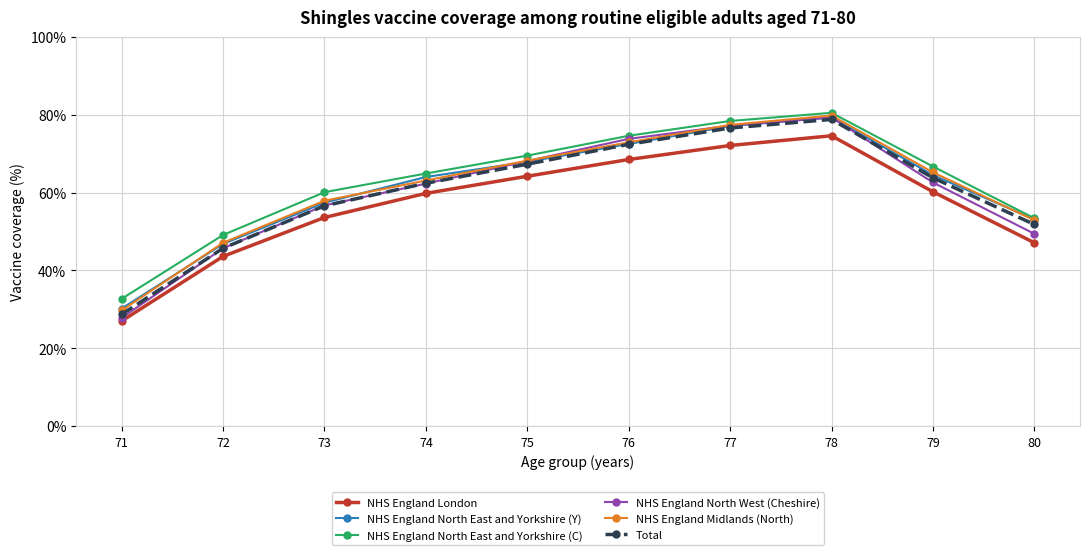

Which category has the lowest value across all series?

71